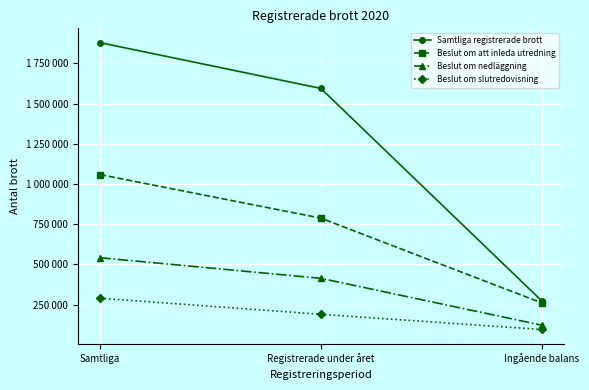

Which series has the largest total across all categories?

Samtliga registrerade brott